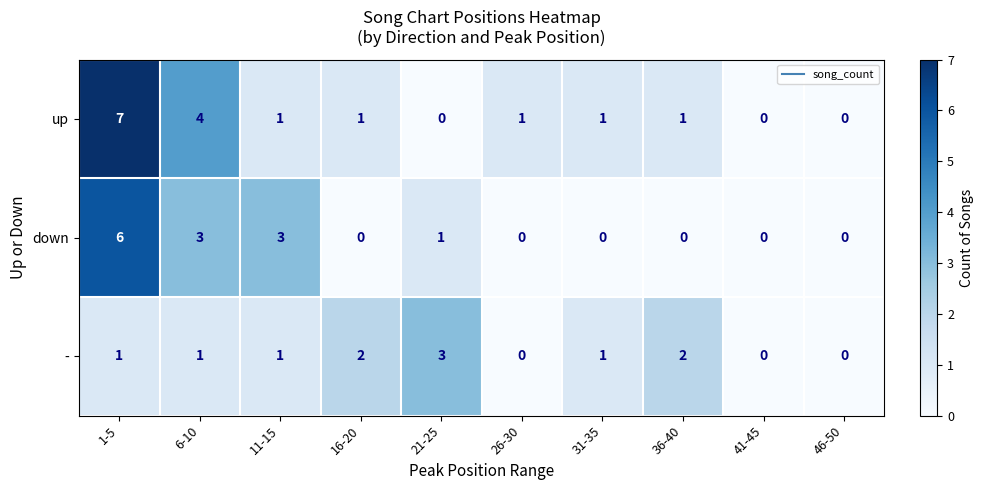

What is the greatest value displayed?

7